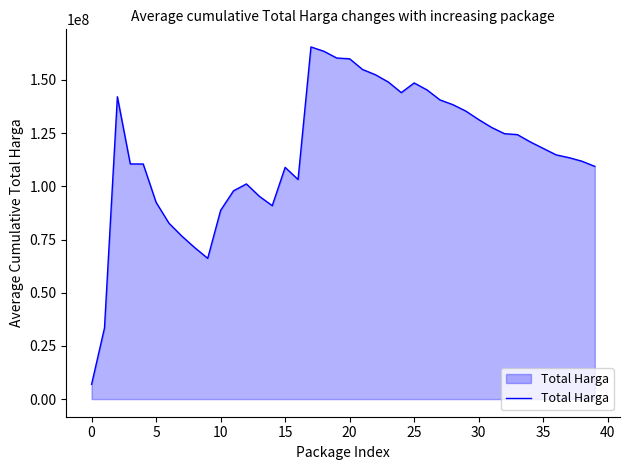

What is the minimum value shown in the chart?

6936000.0